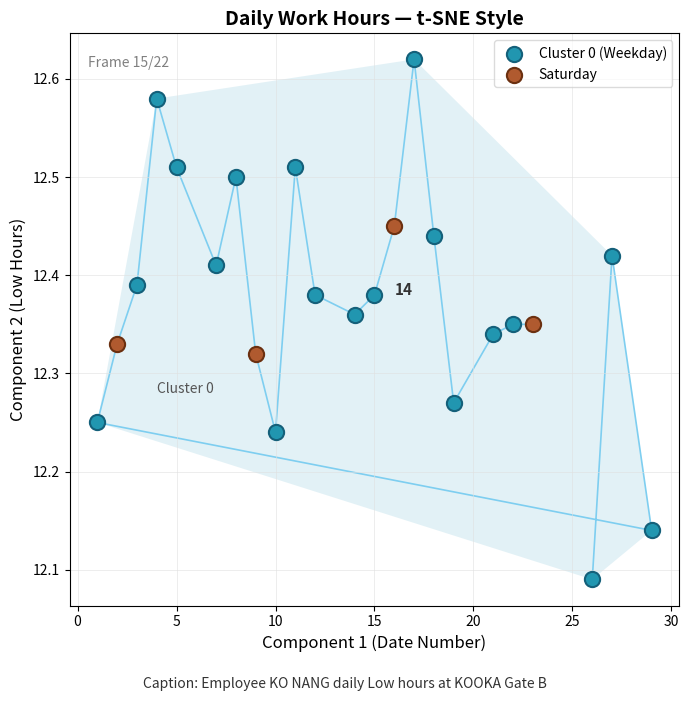

Which series reaches the minimum Y coordinate?

Cluster 0 (Weekday)